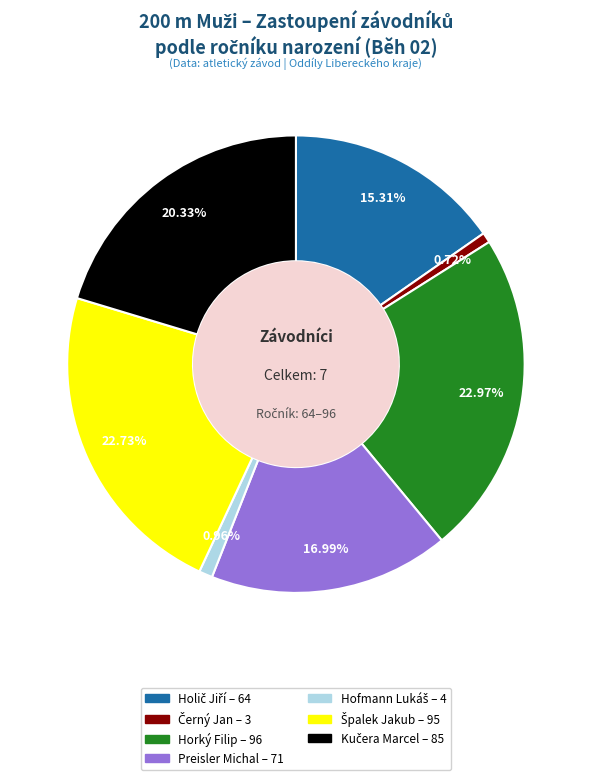

Does any single category account for the majority?

No